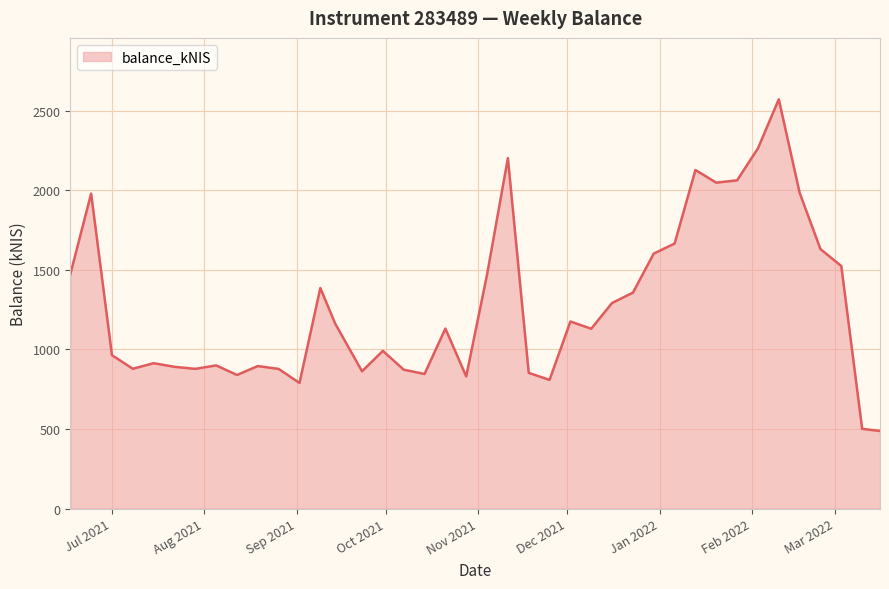

How many distinct data groups are displayed?

1